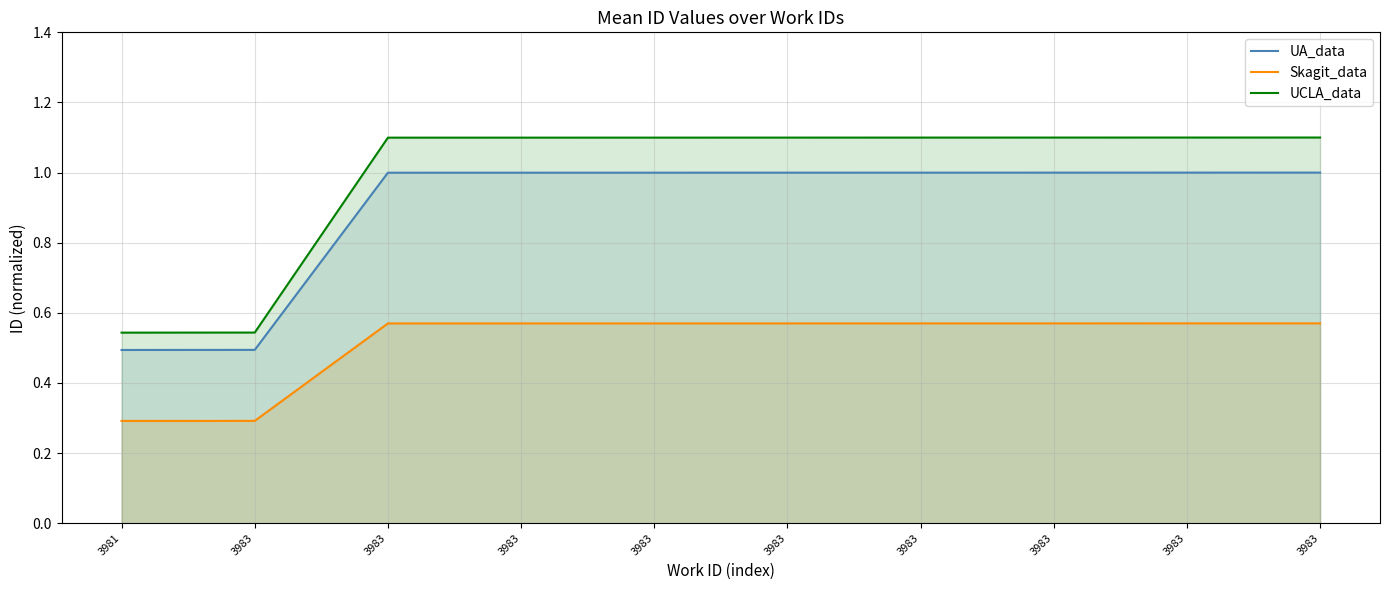

Does the chart display data point markers on the line(s)?

No